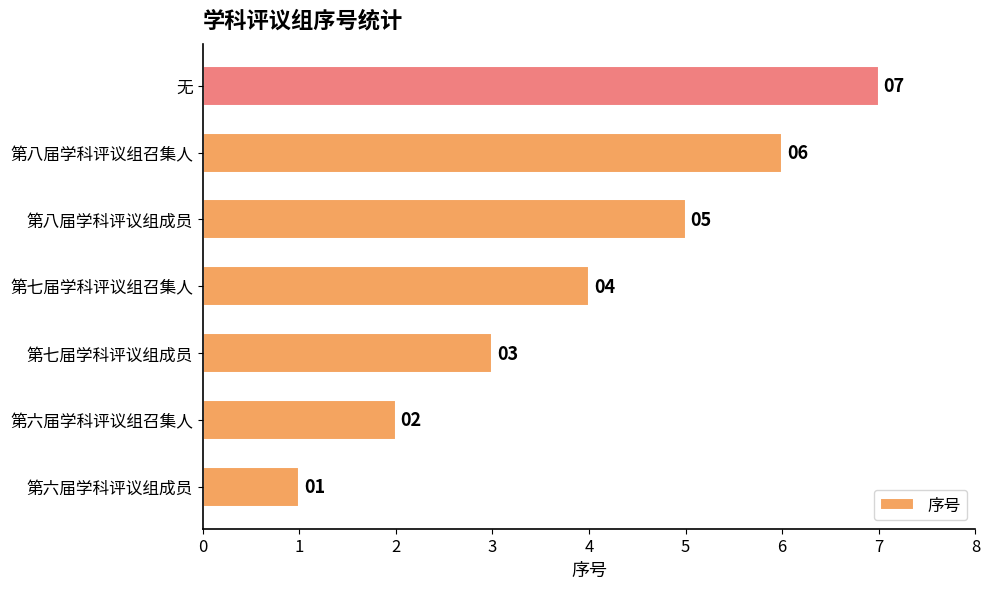

Count the values in the range 2 to 6.

5